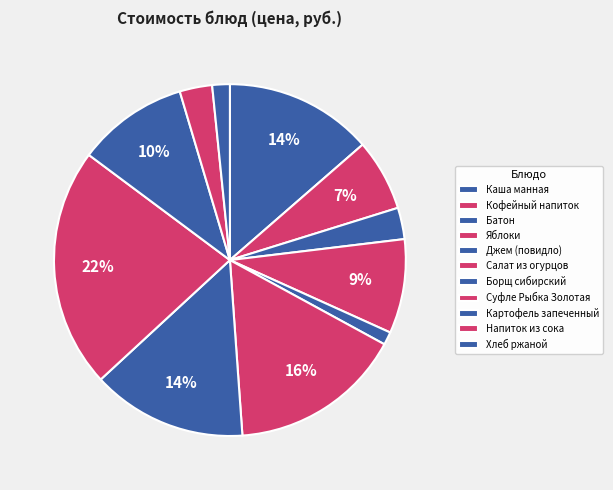

What is the largest slice in the pie chart?

Суфле Рыбка Золотая